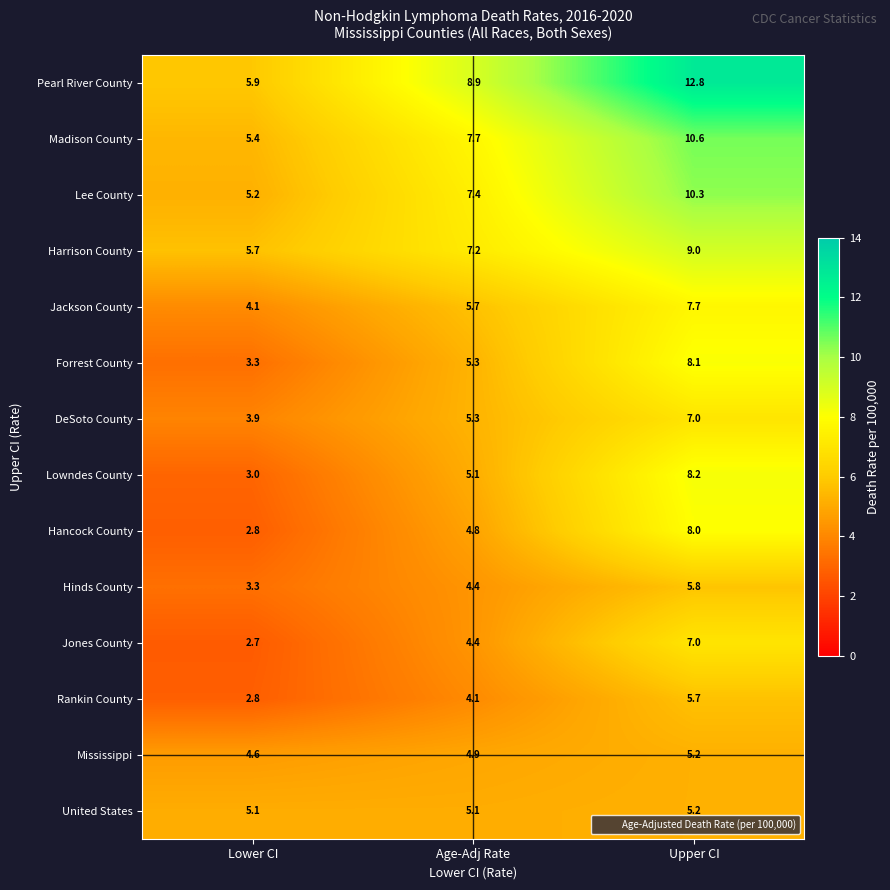

At which category is the sum across all series the highest?

Upper CI